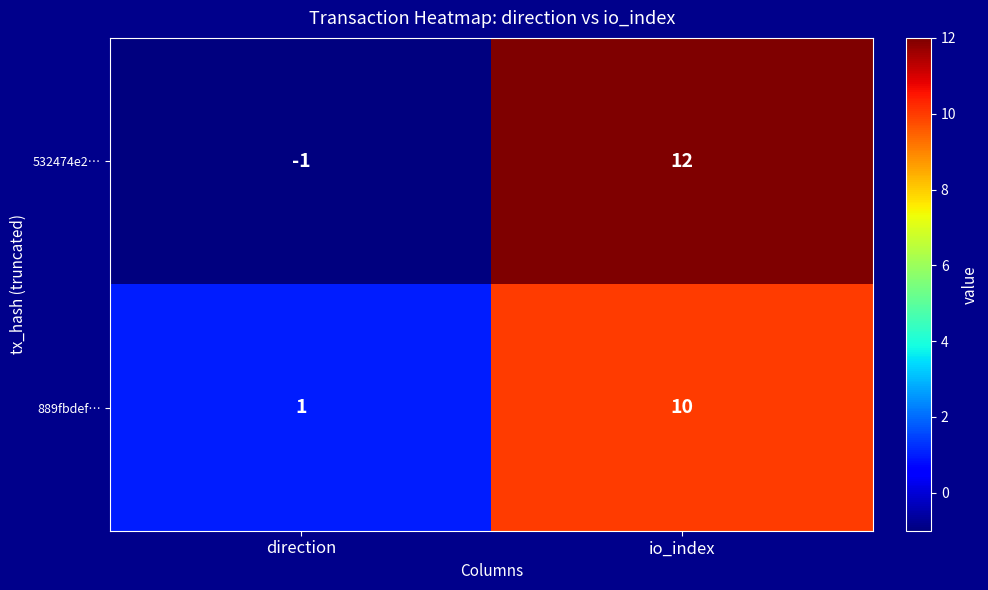

What is the difference between the highest and lowest values at direction?

2